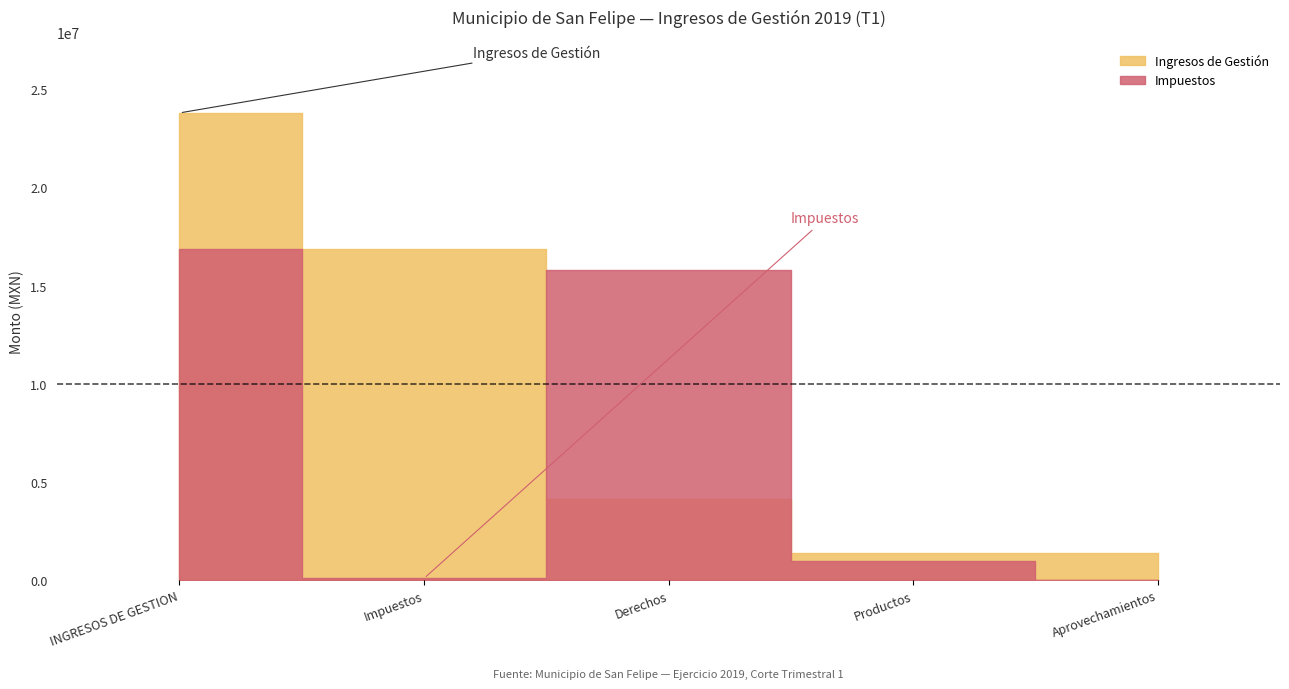

What is the maximum value shown in the chart?

23815102.7